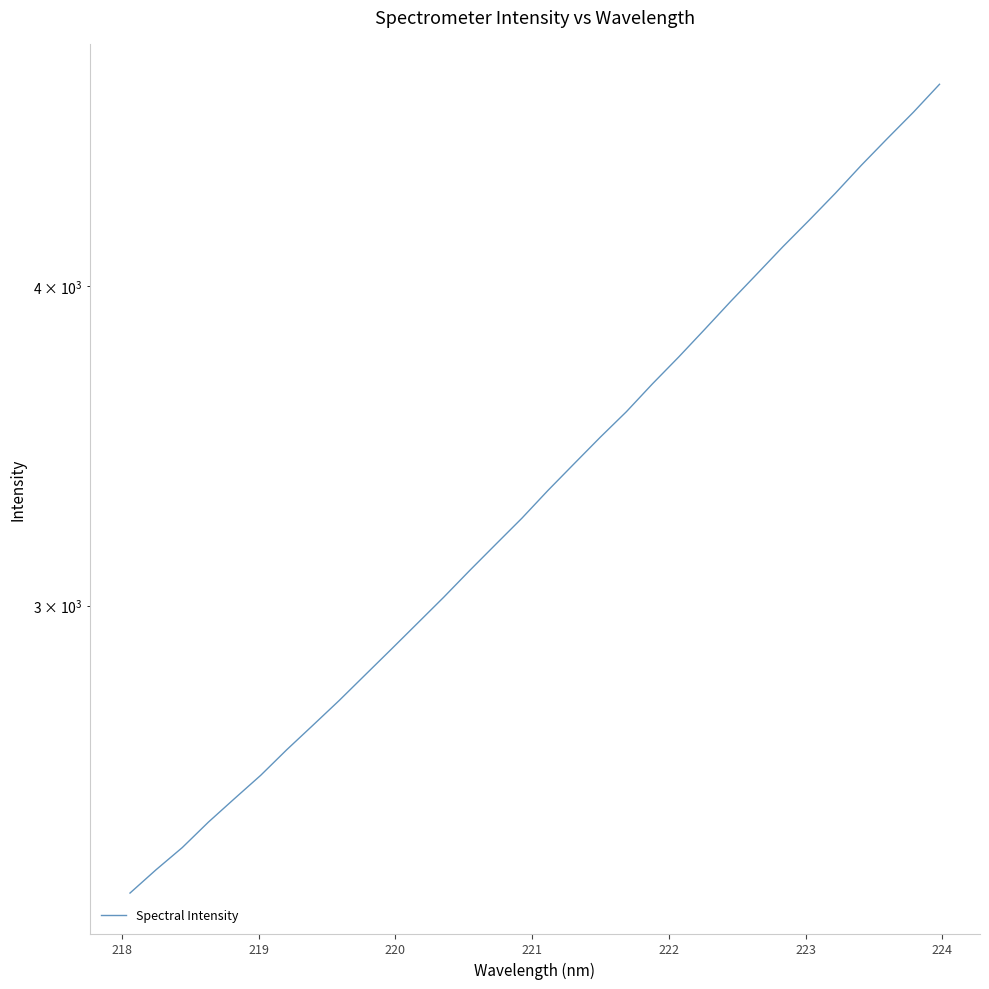

How many data points are above 3327?

16